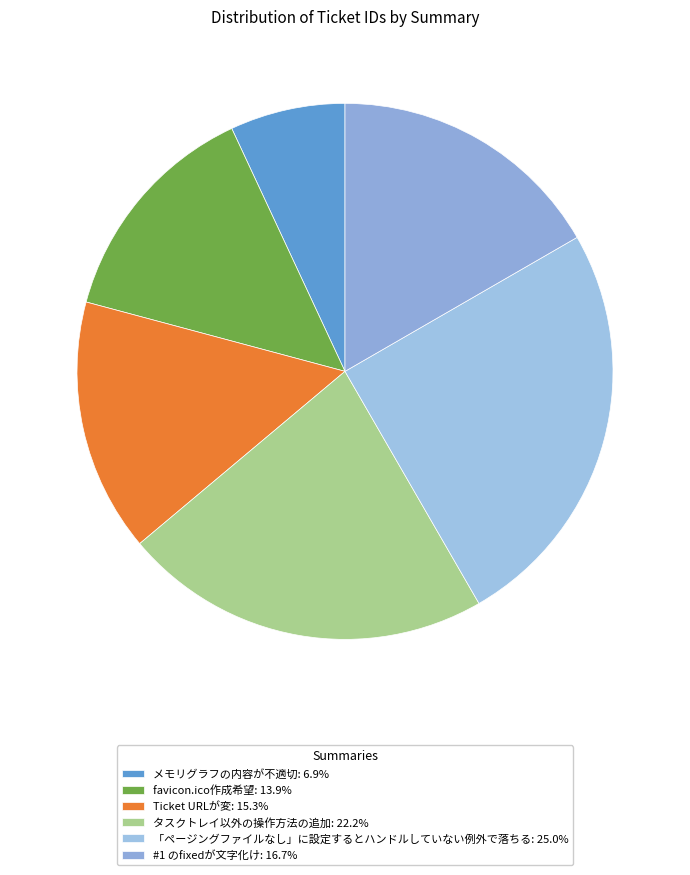

What is the largest slice in the pie chart?

「ページングファイルなし」に設定するとハンドルしていない例外で落ちる